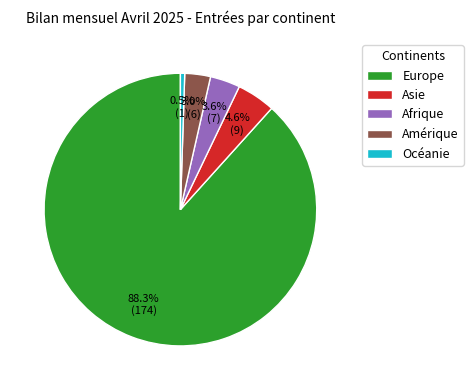

How many segments does this pie chart have?

5